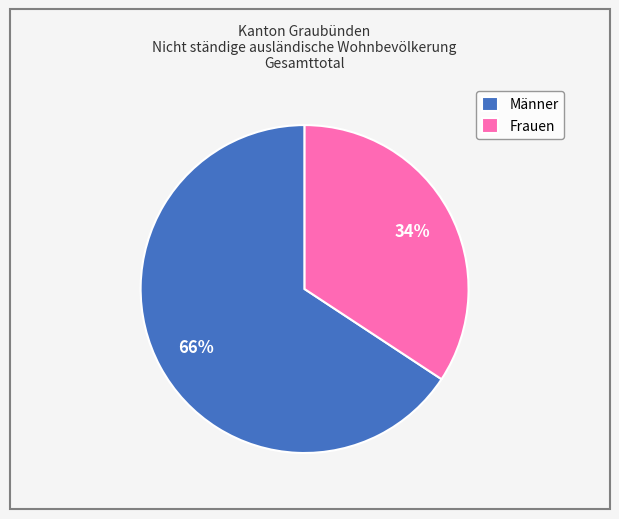

Count the number of slices in the pie.

2